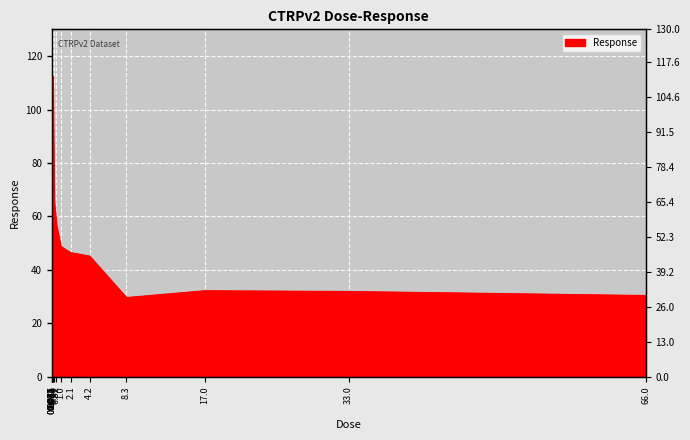

What position from the left is 0.52?

9